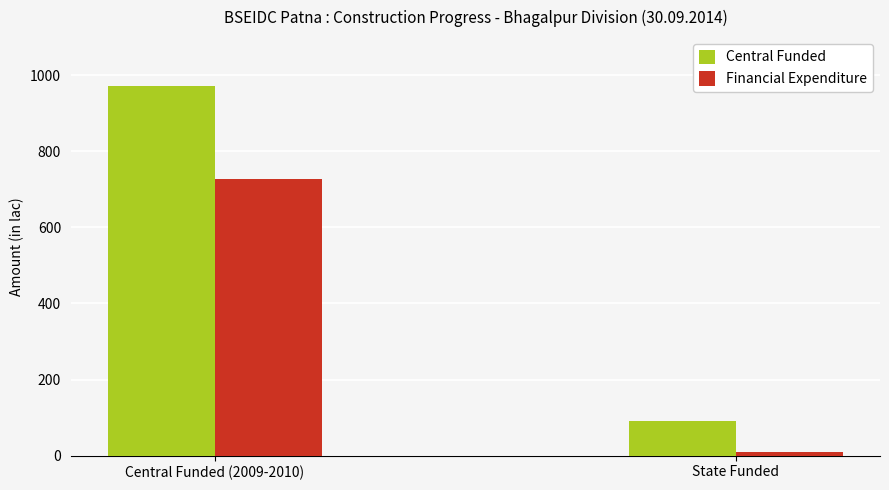

Read the Central Funded value at Central Funded (2009-2010).

970.3